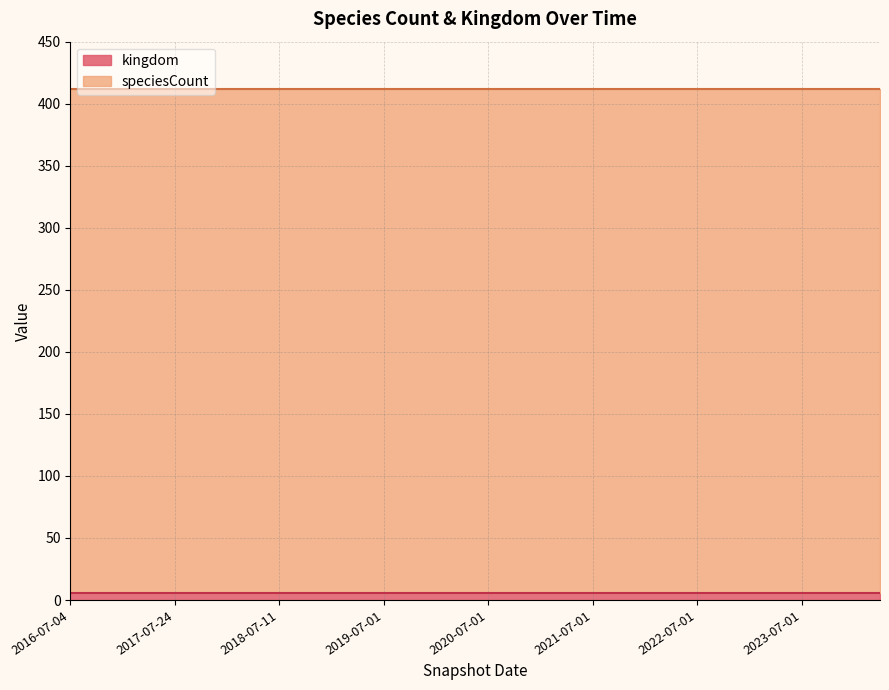

Which series has the largest total across all categories?

speciesCount